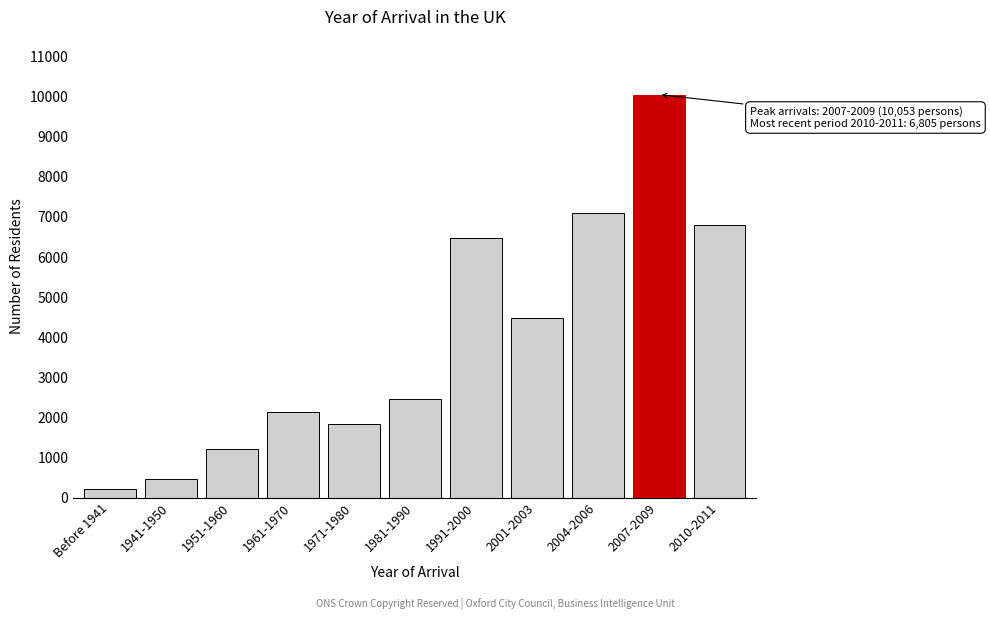

Reading left to right, what are all the values shown in this chart?

Before 1941=207	1941-1950=457	1951-1960=1220	1961-1970=2128	1971-1980=1842	1981-1990=2459	1991-2000=6484	2001-2003=4482	2004-2006=7102	2007-2009=10053	2010-2011=6805